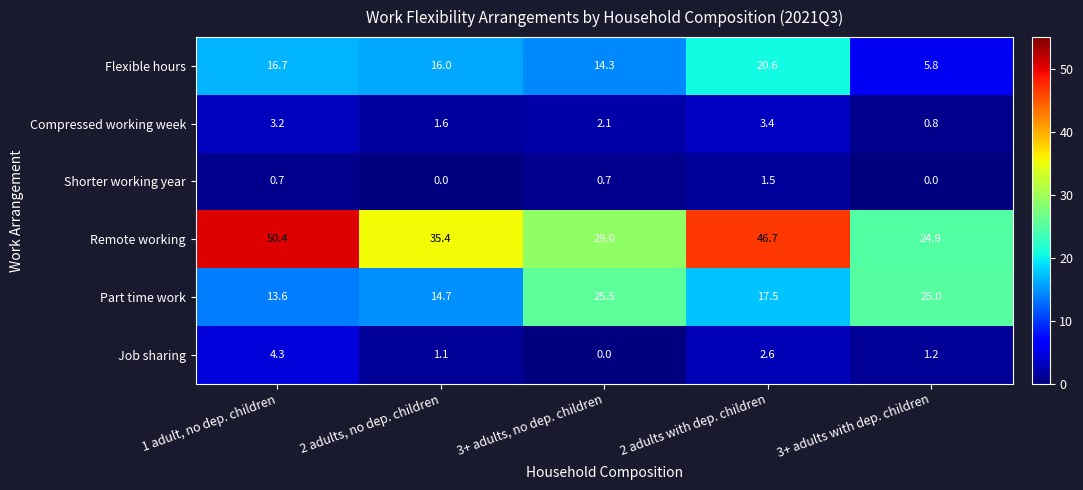

Rank the series at 2 adults, no dep. children from highest to lowest value.

Remote working, Flexible hours, Part time work, Compressed working week, Job sharing, Shorter working year